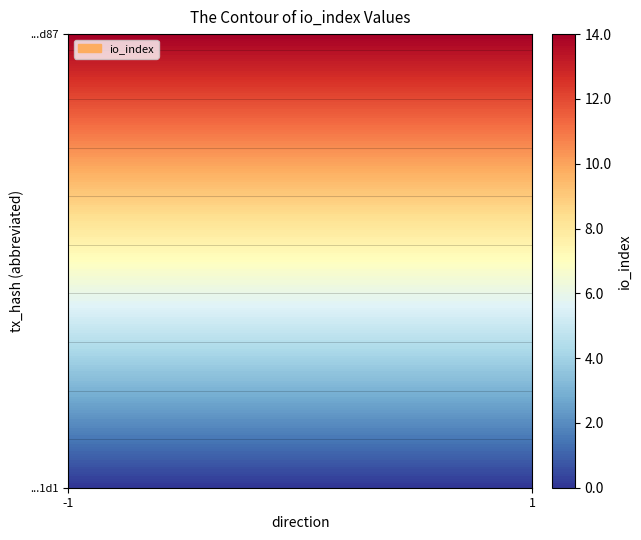

Is it true that 62476586b9a04db697a6d930465bbb58f911d87 equals 0 at direction?

False